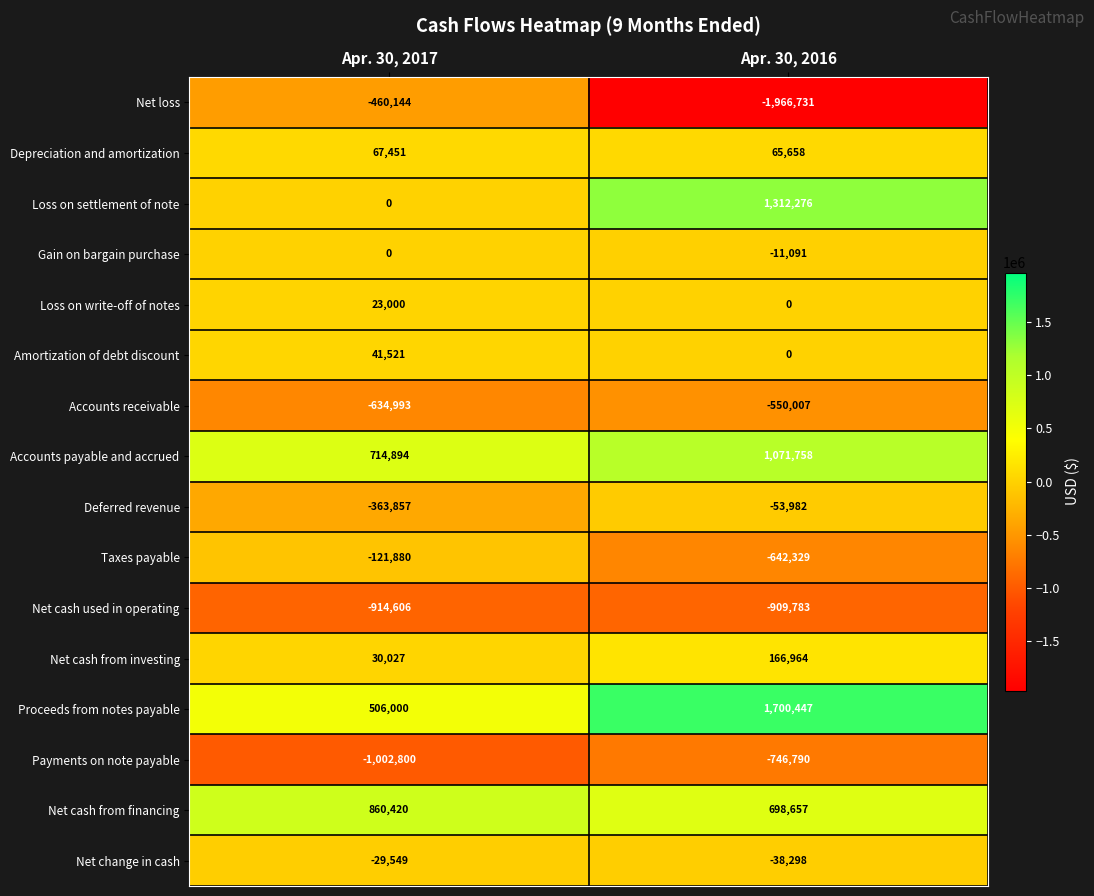

Where is Proceeds from notes payable nearest to the value 1103223?

Apr. 30, 2017